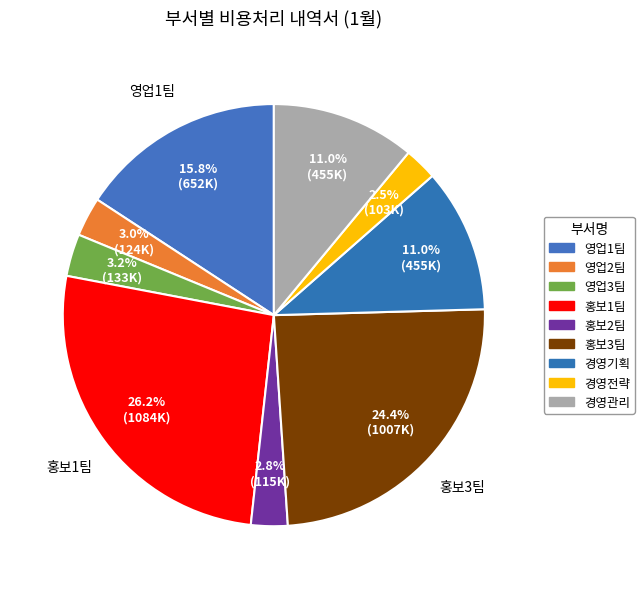

To the nearest percent, what is the average slice percentage?

11%